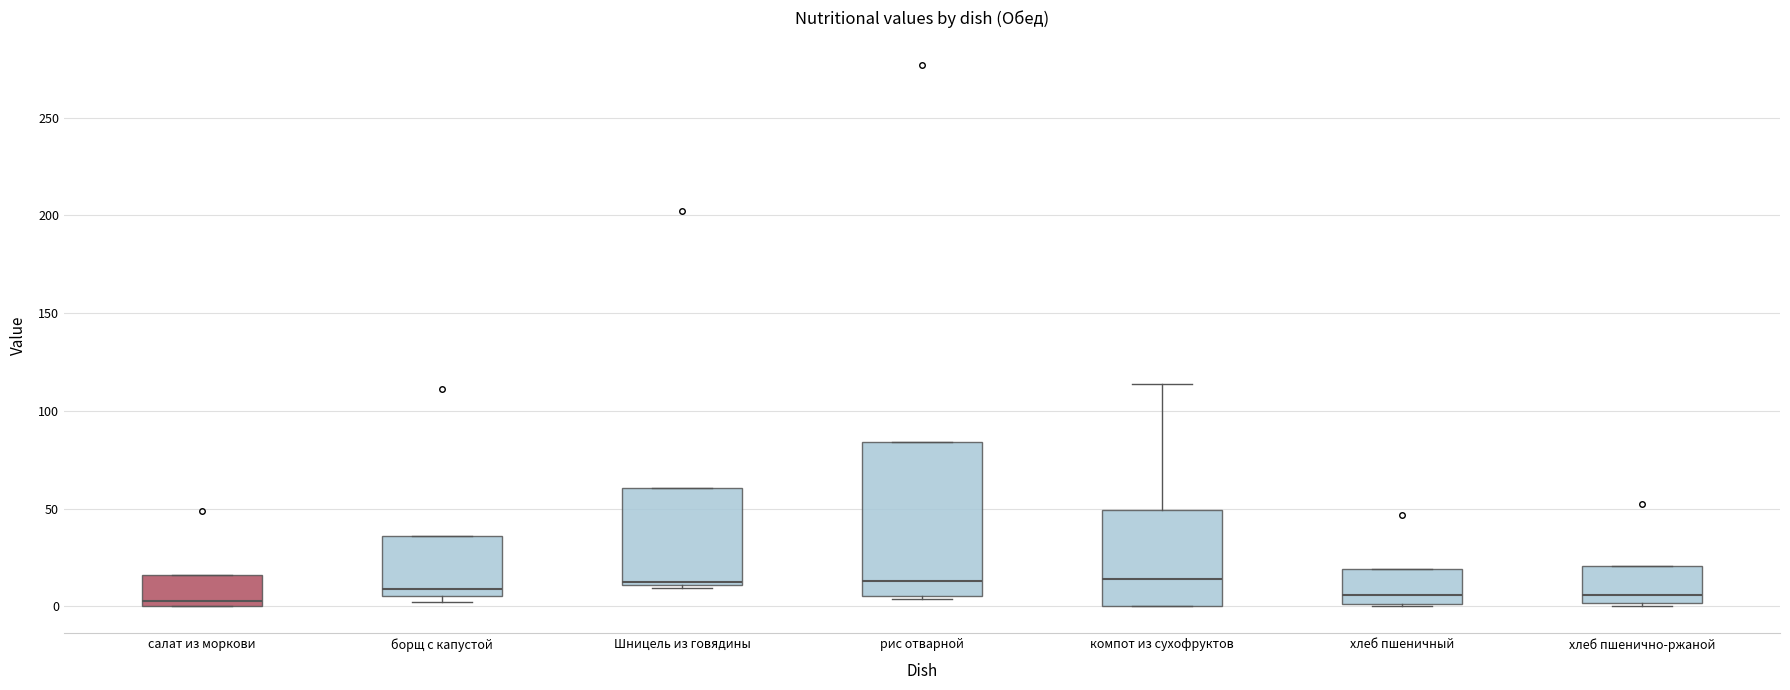

Where does the median line of the box for хлеб пшенично-ржаной sit on the y-axis? The values are not printed on the chart, so give them approximately, as read against the axis.

5